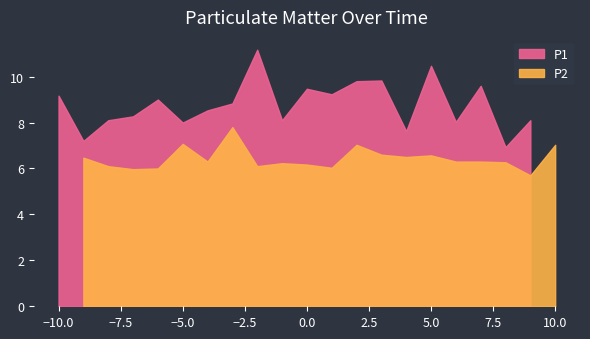

Rank the series by their average value, from highest to lowest.

P1, P2